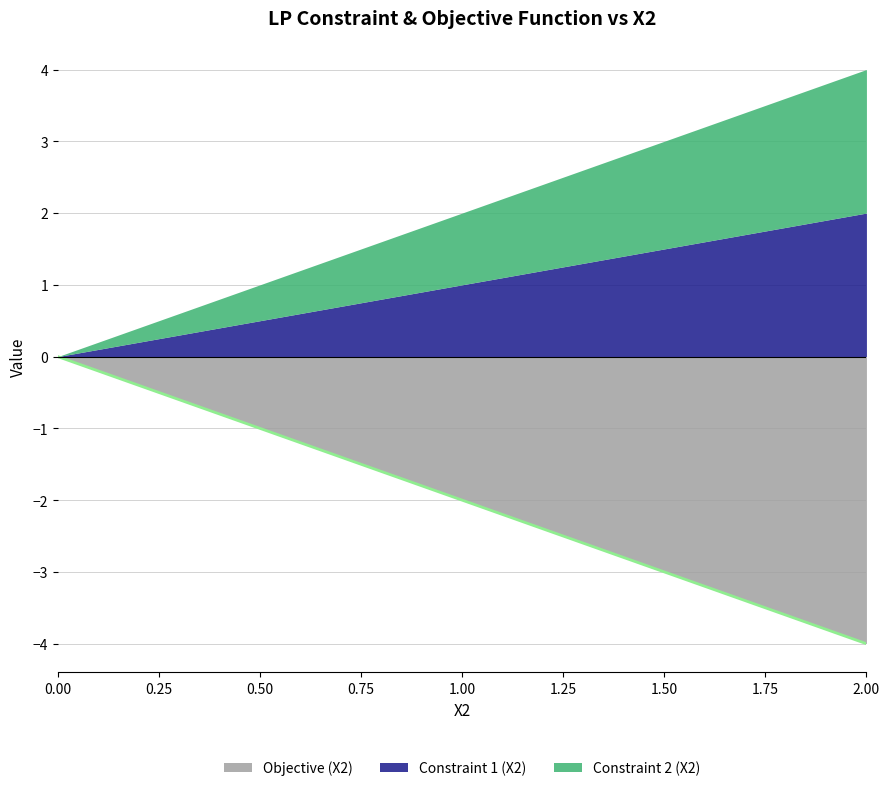

True or false: Constraint 1 (X2) and Constraint 2 (X2) cross at least once.

False